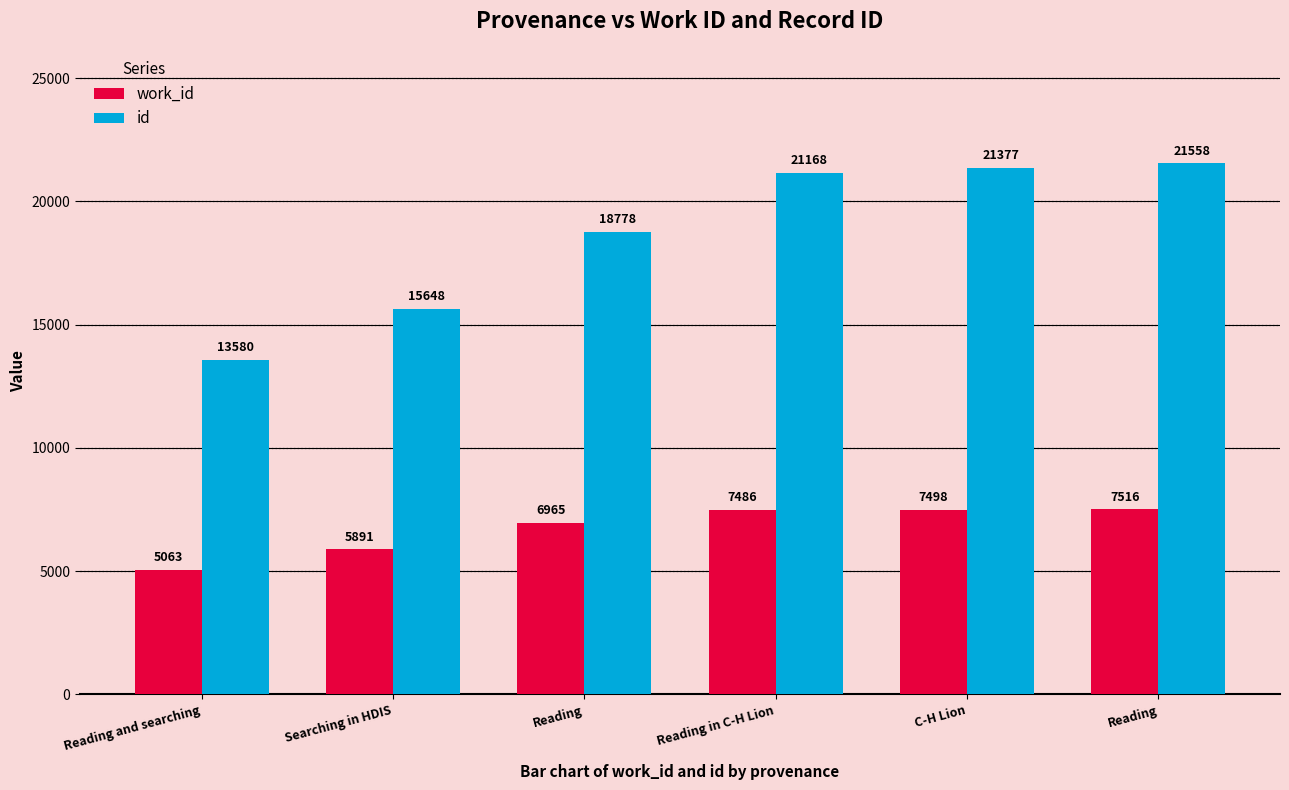

What are all the series names shown in the legend?

work_id, id